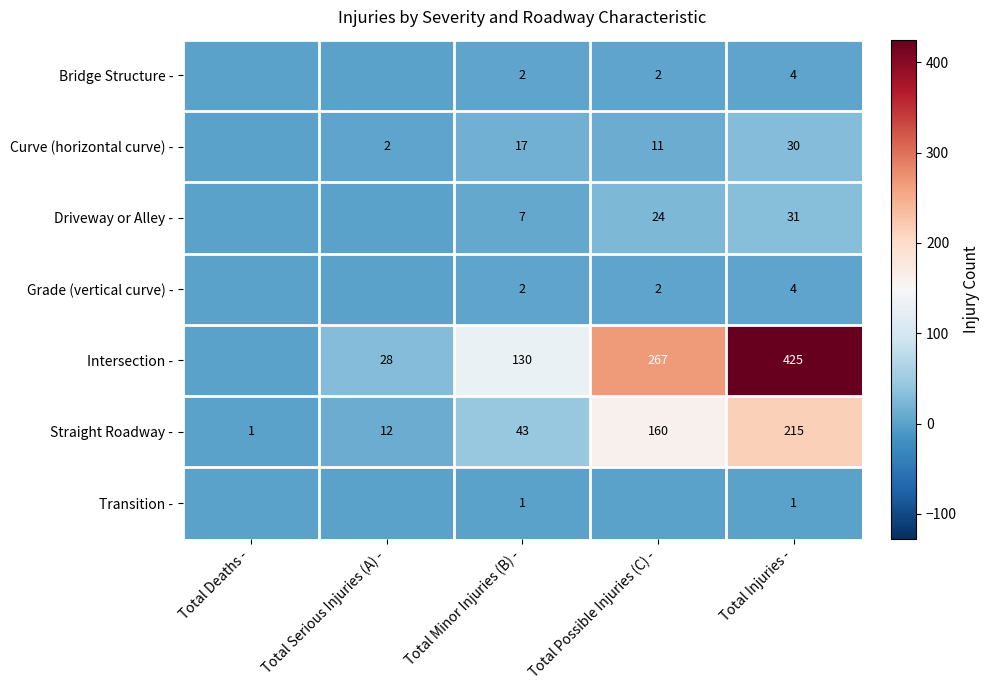

What is the total value across all series at Total Injuries -?

710